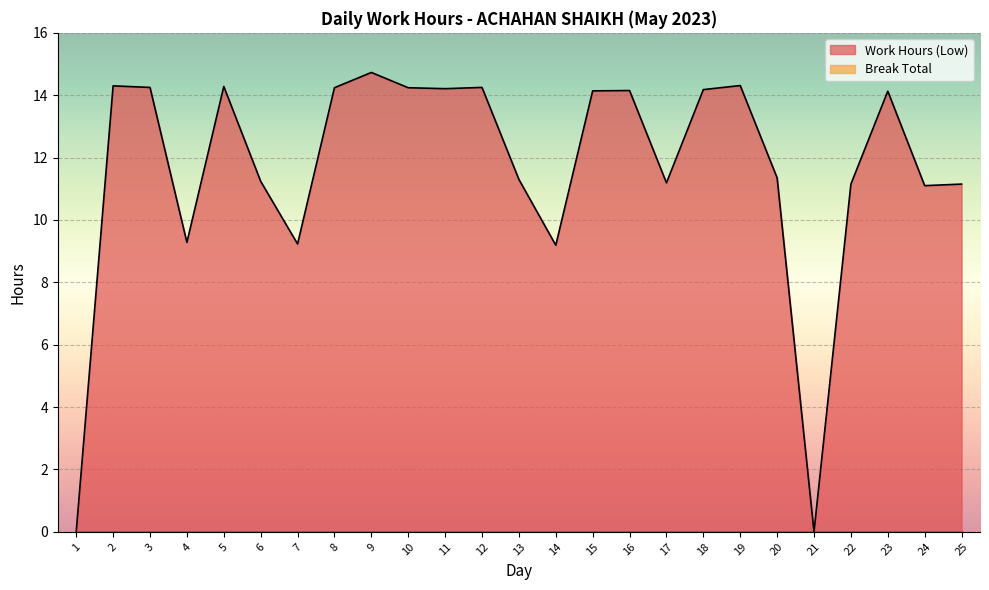

How many data points does each series have?

25